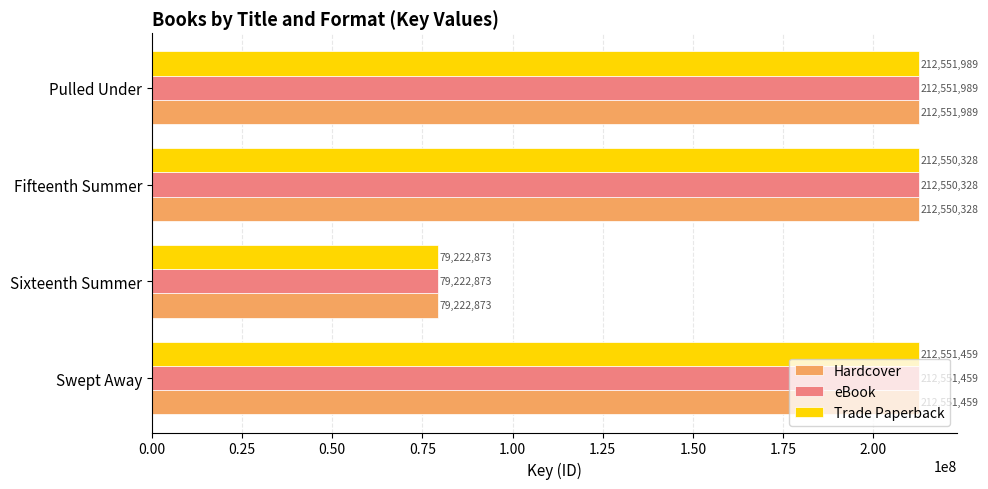

Which label corresponds to the smallest value in the chart?

Sixteenth Summer